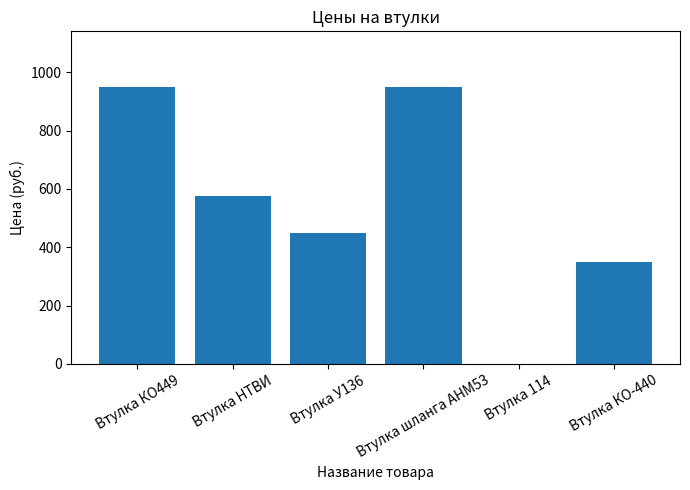

Reading right to left, extract all data points from this chart.

350	0	950	450	574	950